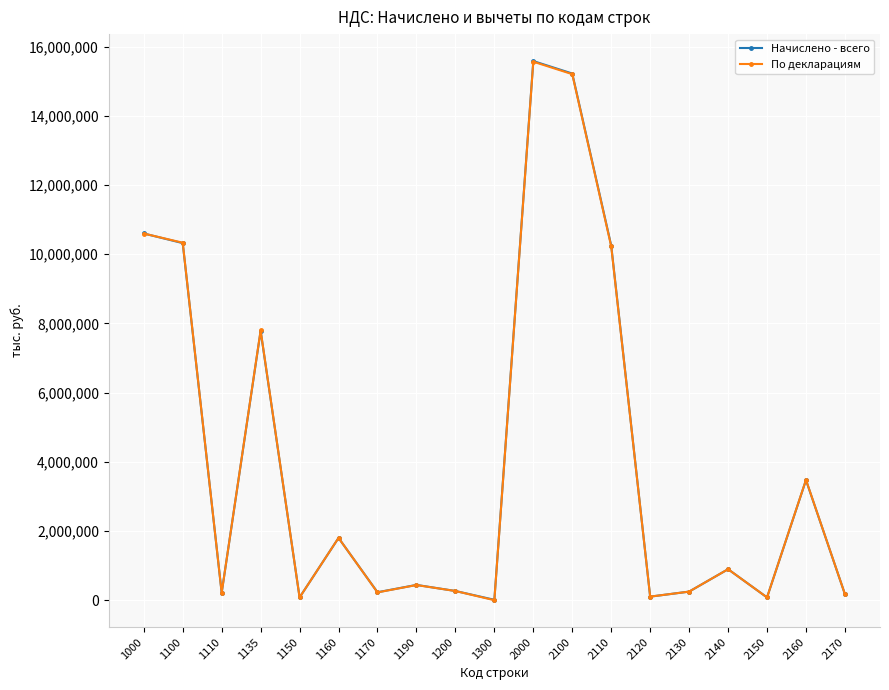

What is the sum of the Начислено - всего values at 2150 and 2100?

15302001